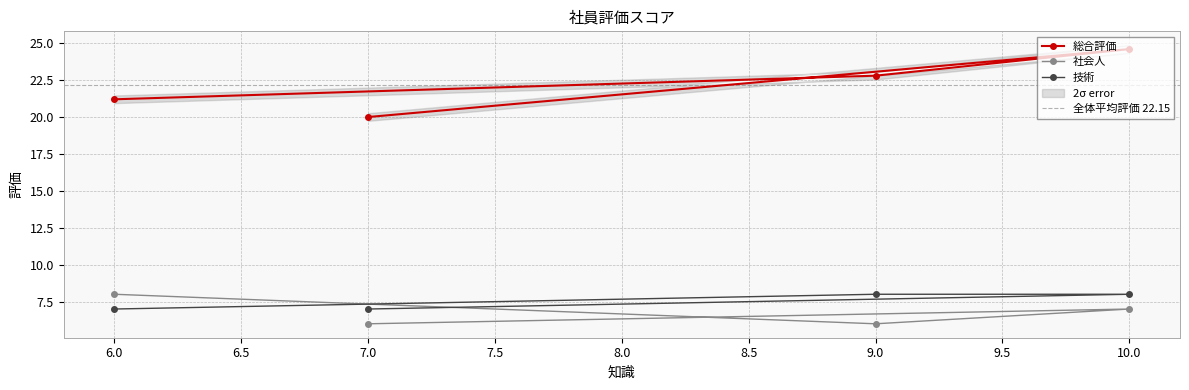

Which category has the highest value in the 総合評価 series?

10.0